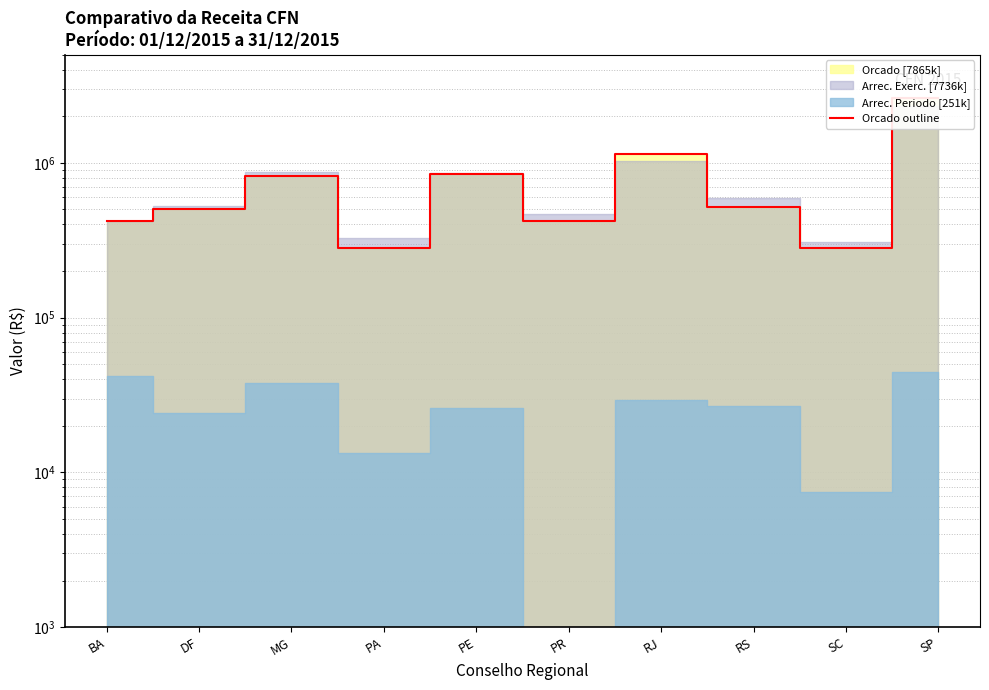

What is the change in value from RJ to SP?

+1475000